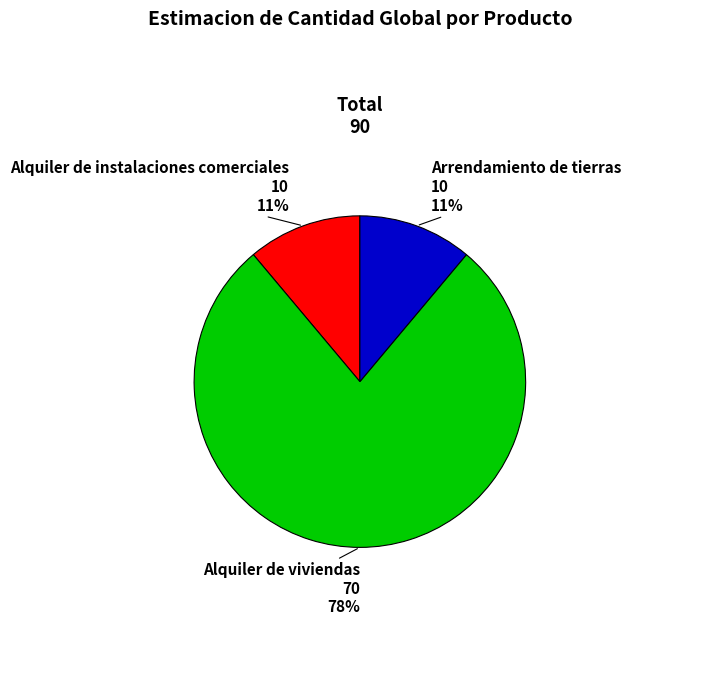

Does Alquiler de instalaciones comerciales account for over 50% of the chart?

No